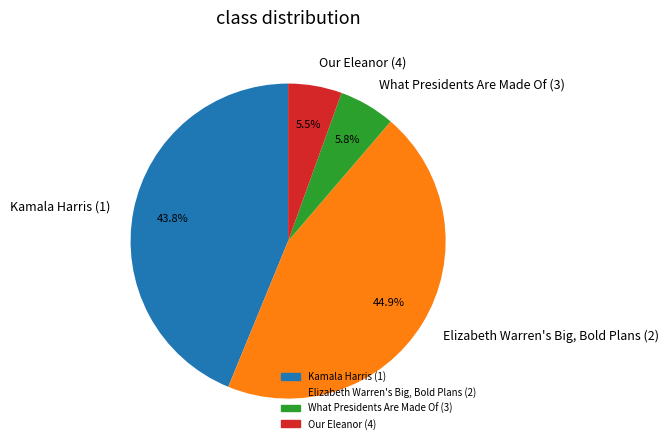

Which slice is the largest?

Elizabeth Warren's Big, Bold Plans (2)